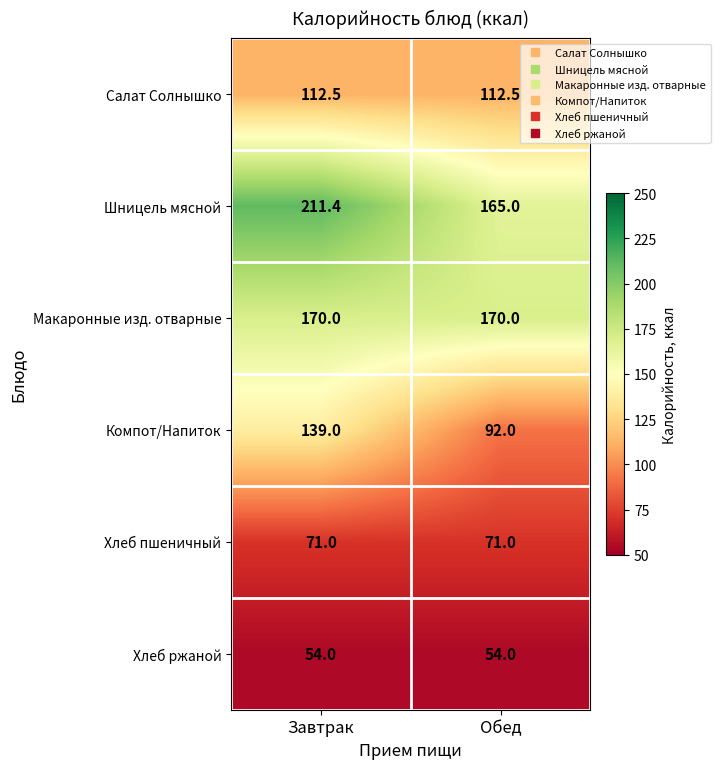

What is the sum of the Хлеб ржаной values at Обед and Завтрак?

108.0